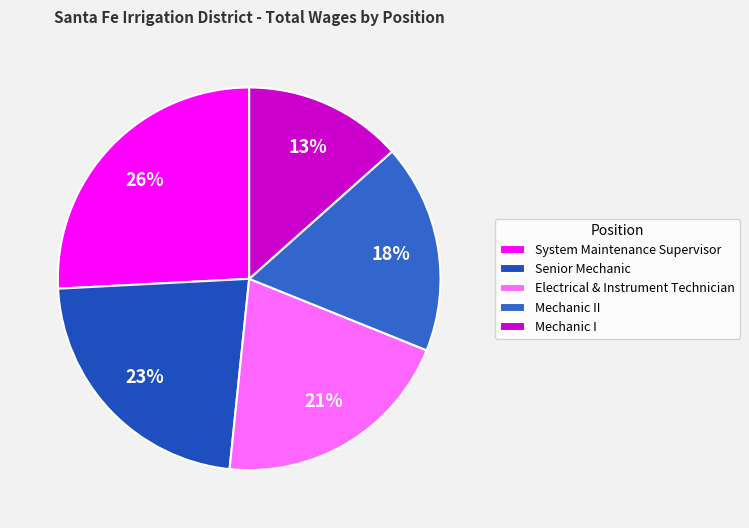

What is the change in value from System Maintenance Supervisor to Mechanic I?

-54059